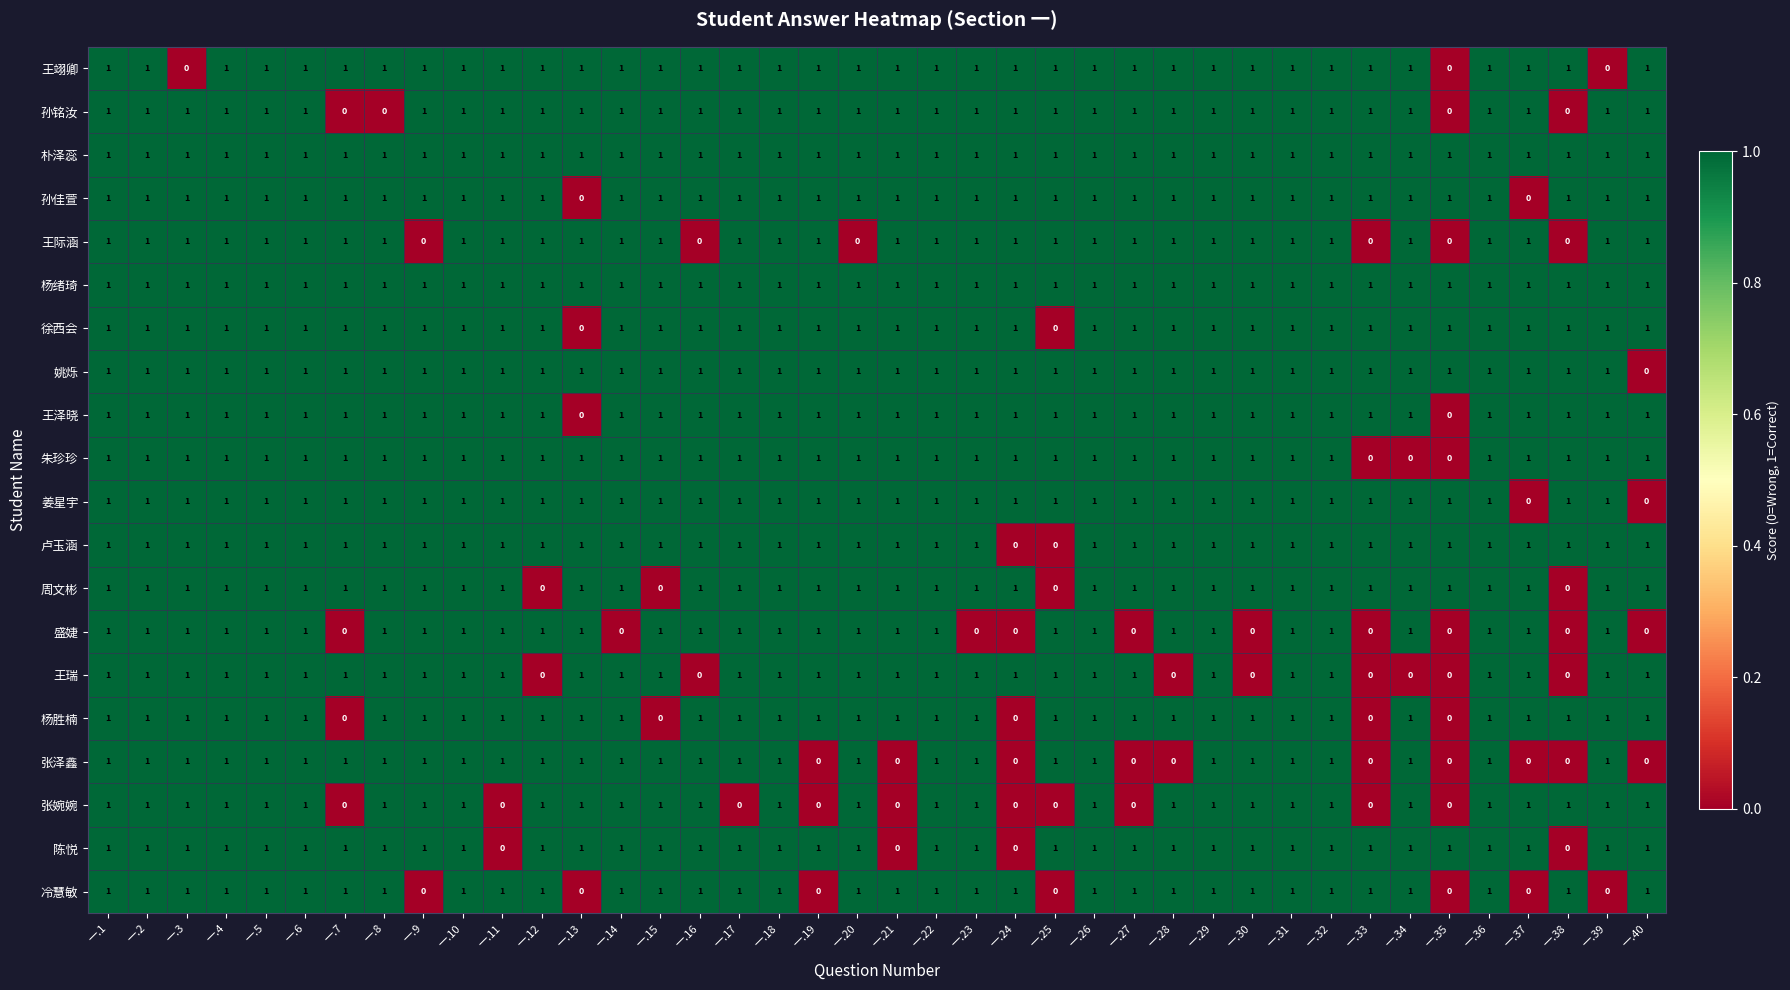

What is the sum of all 孙佳萱 values?

38